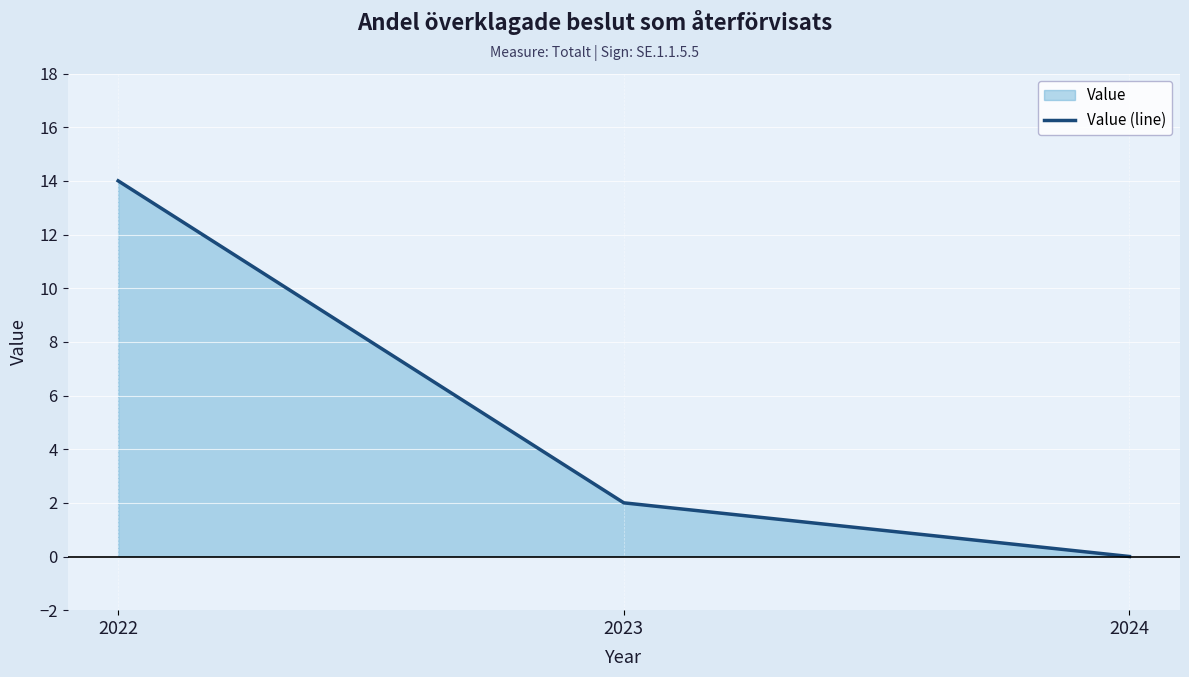

List the labels in order of value, smallest first.

2024, 2023, 2022